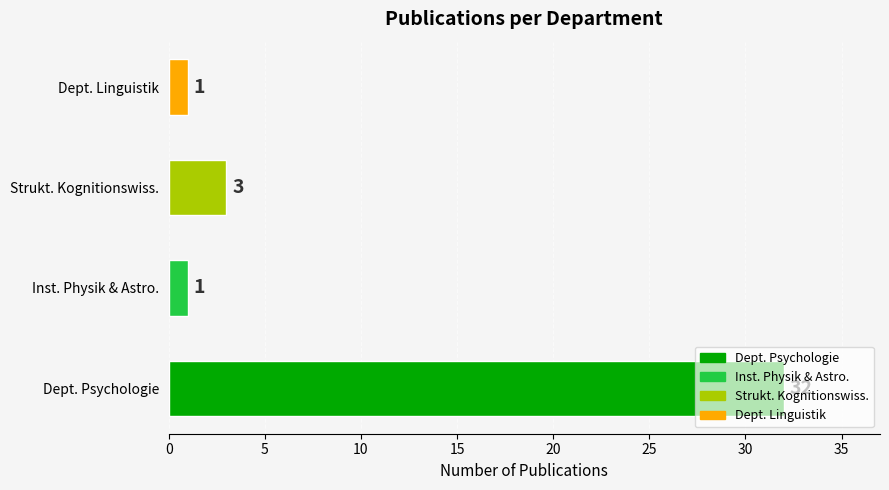

What is the average value?

9